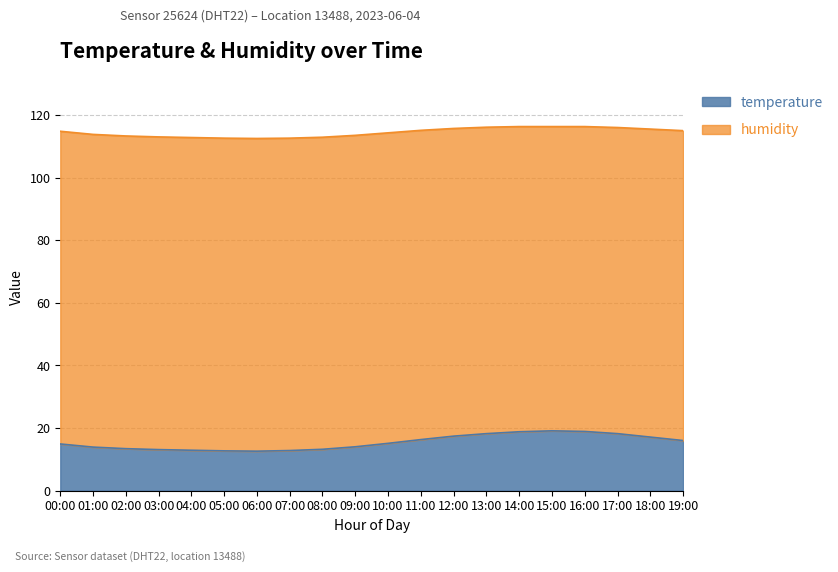

What is the average value?

15.4